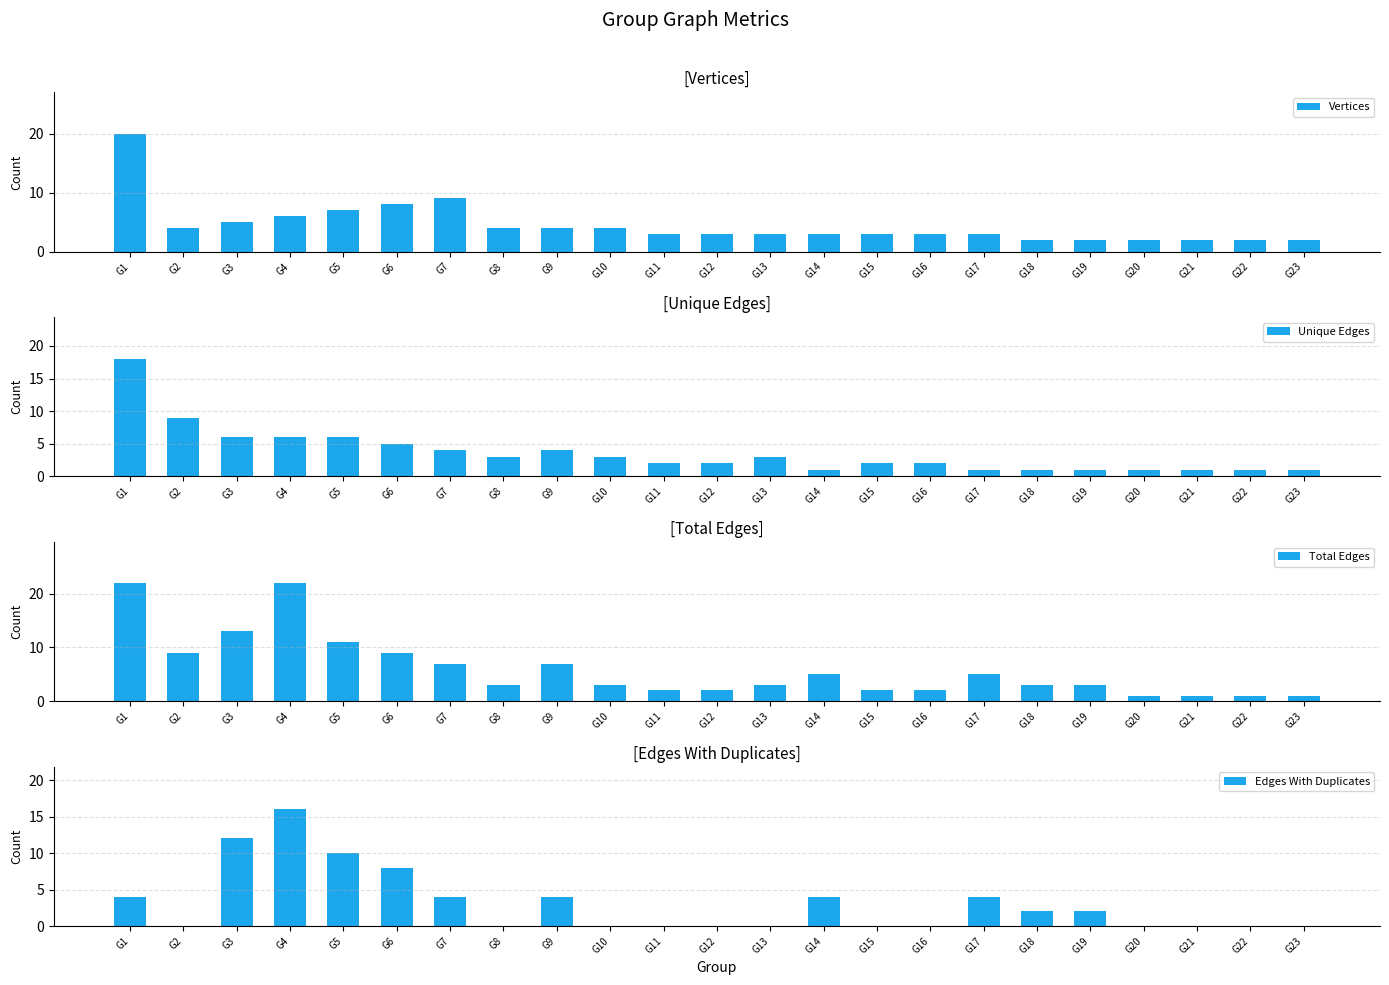

Does the chart contain any negative values?

No